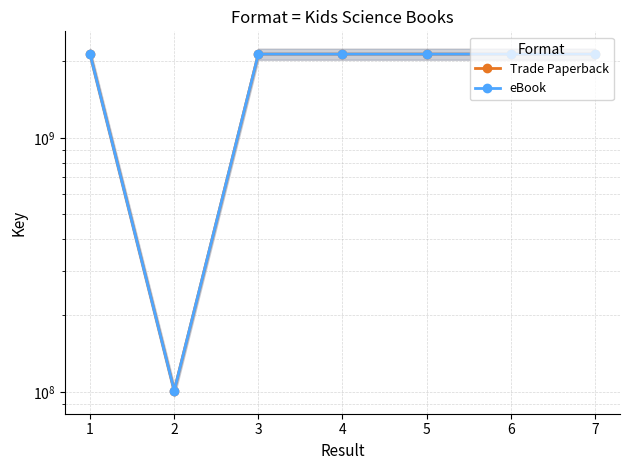

Which series has the largest total across all categories?

Trade Paperback